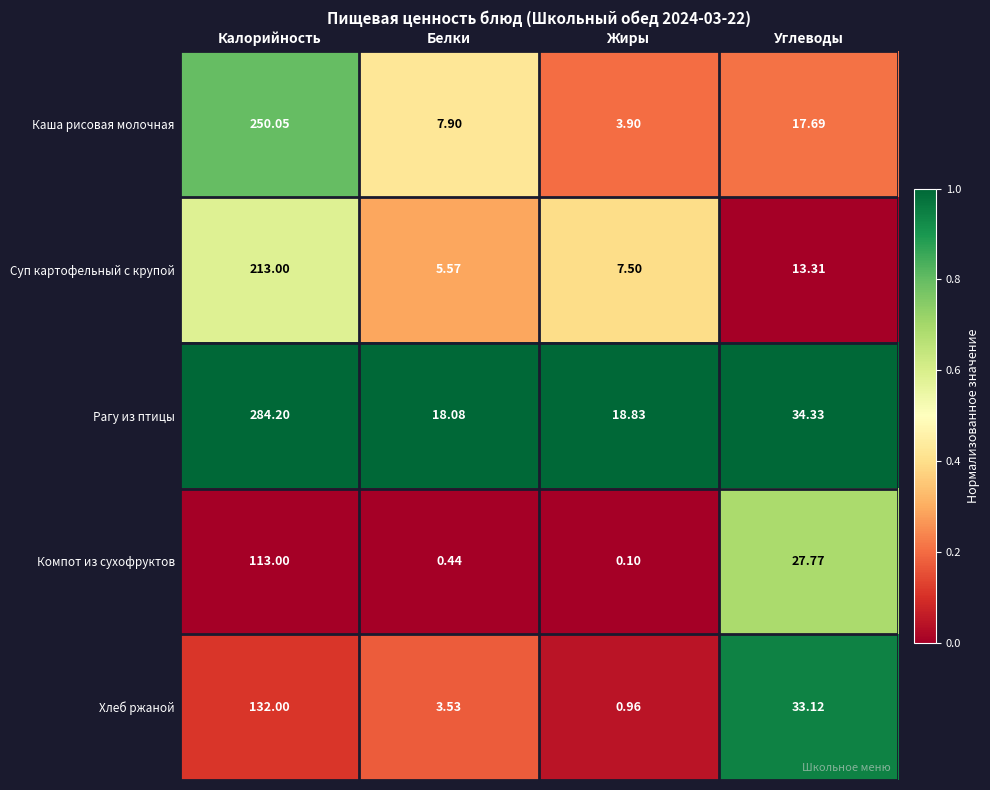

Which series changed the most between Жиры and Углеводы?

Хлеб ржаной